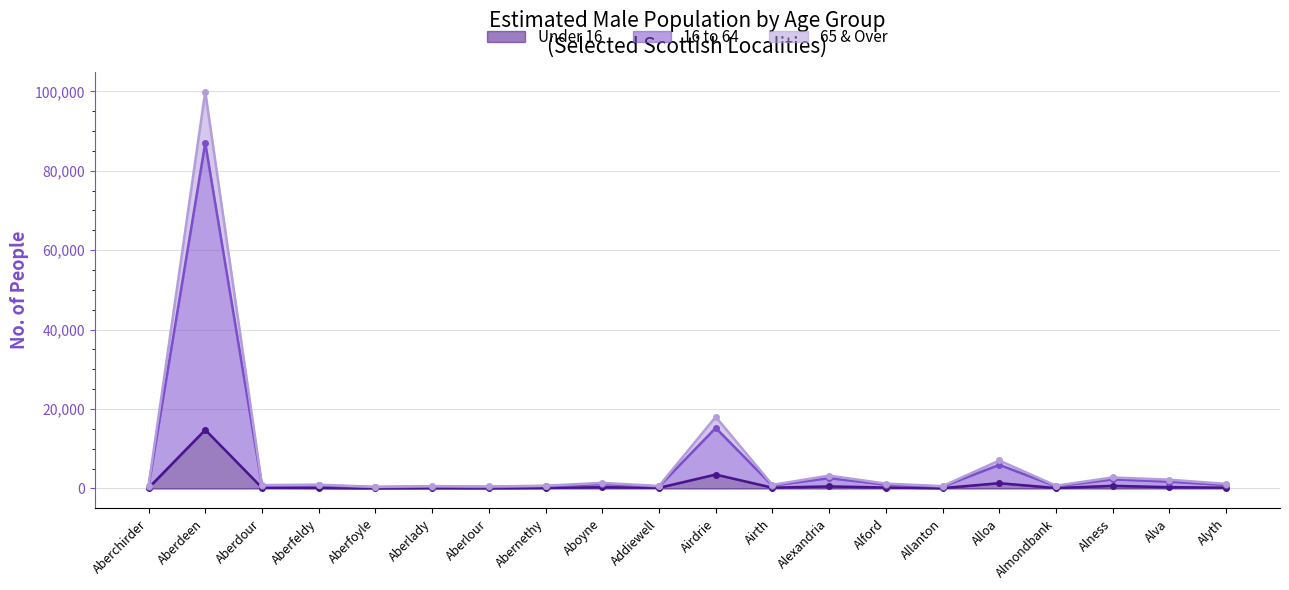

How many interior local peaks does the 16 to 64 series have?

8